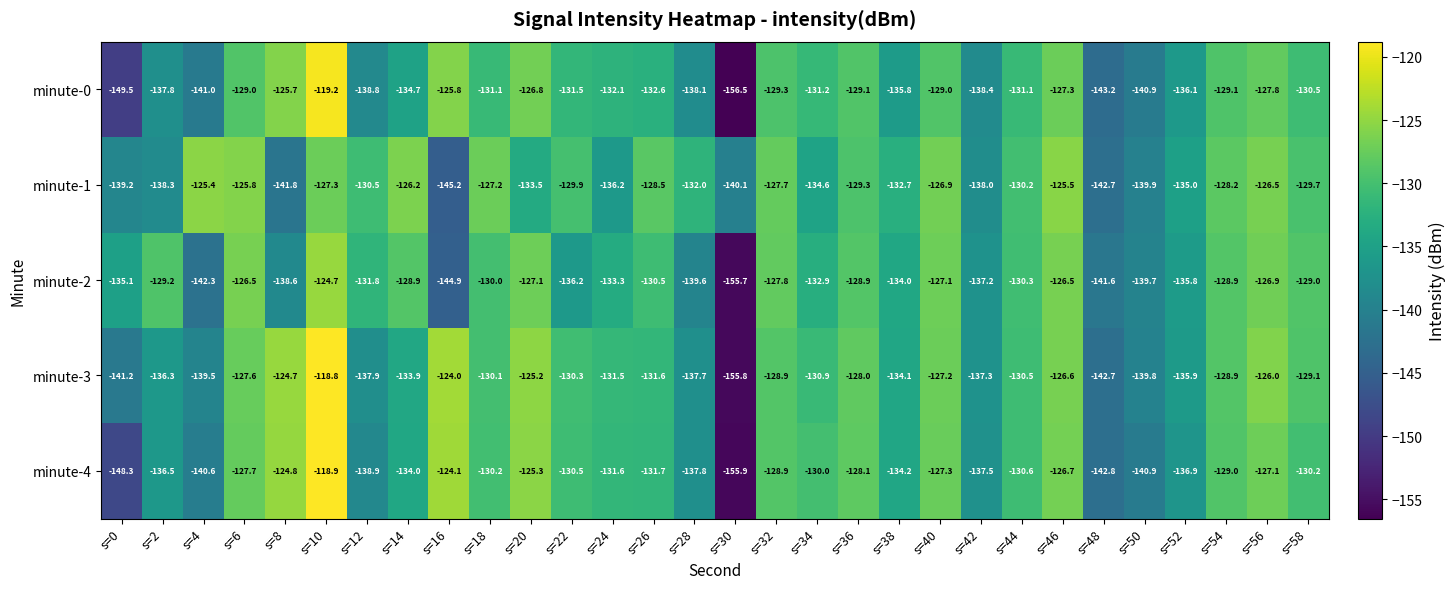

What is the total value across all series at s=58?

-648.5